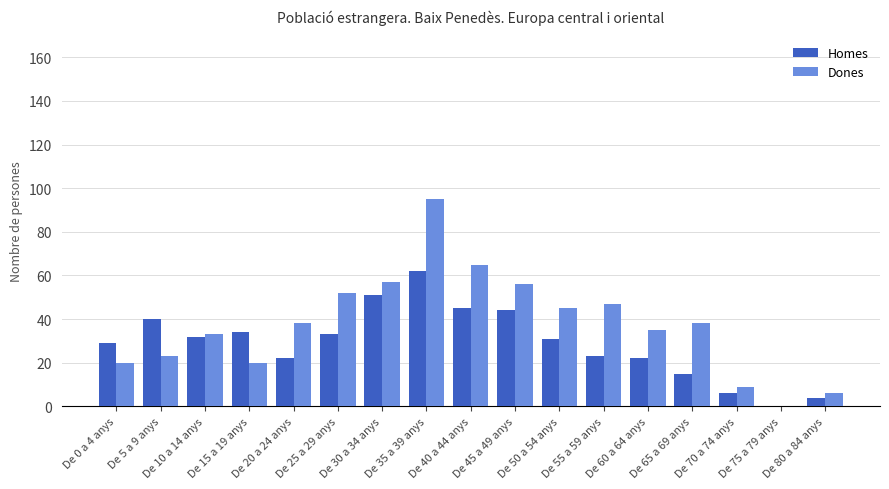

Between De 50 a 54 anys and De 75 a 79 anys, which series saw the biggest shift?

Dones